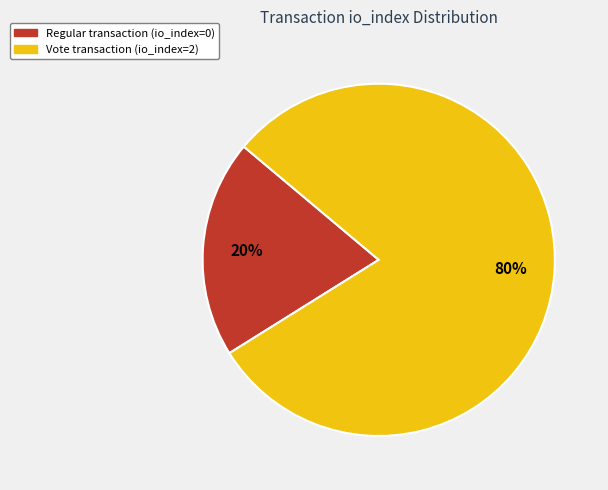

Does any single category account for the majority?

Yes